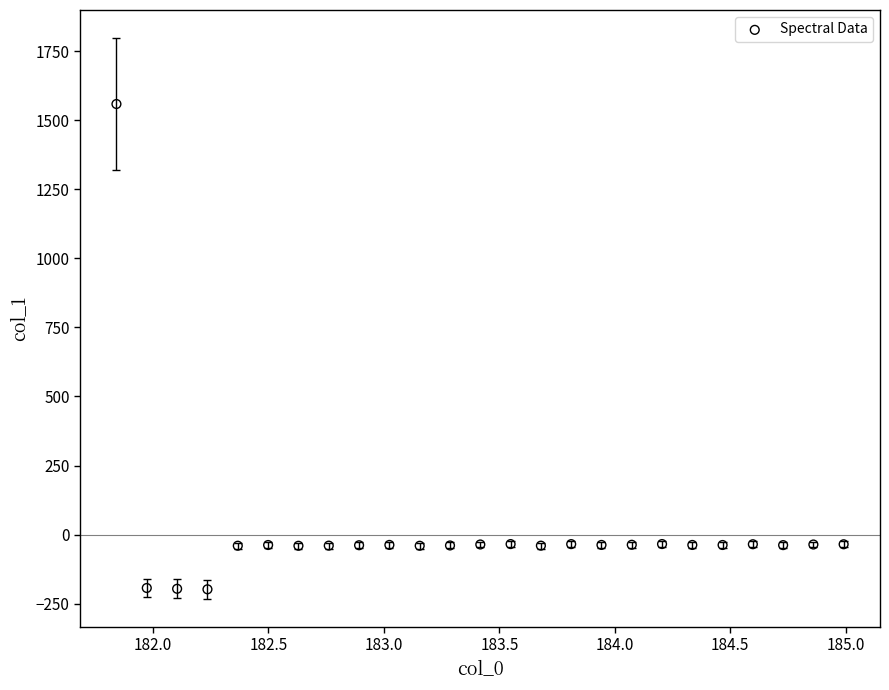

What is the range of Y values (max minus min)?

1755.9